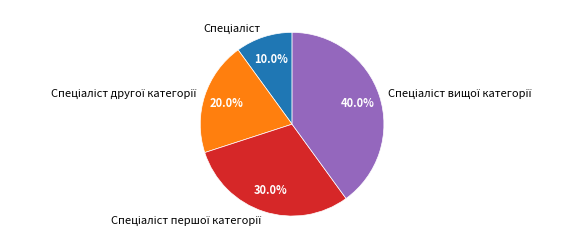

Is there a majority slice in this chart?

No